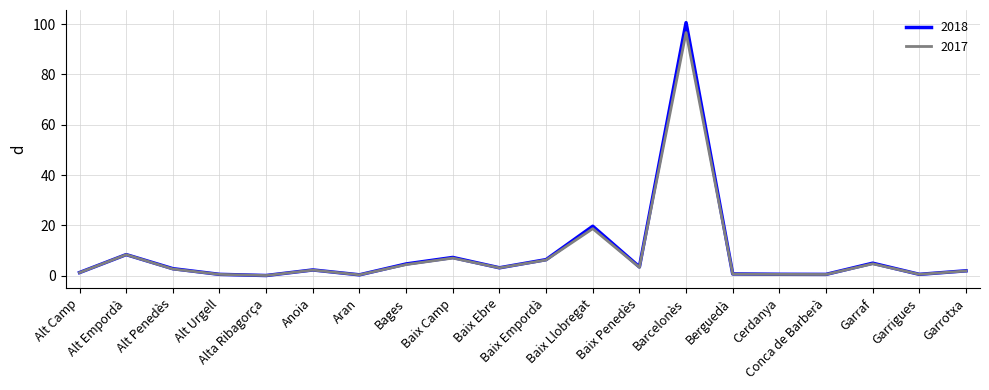

Which series has the largest range (max minus min)?

2018